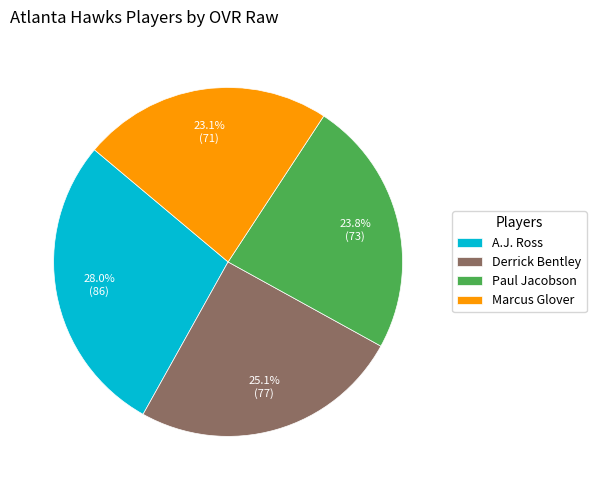

Which category has the biggest portion of the pie?

A.J. Ross